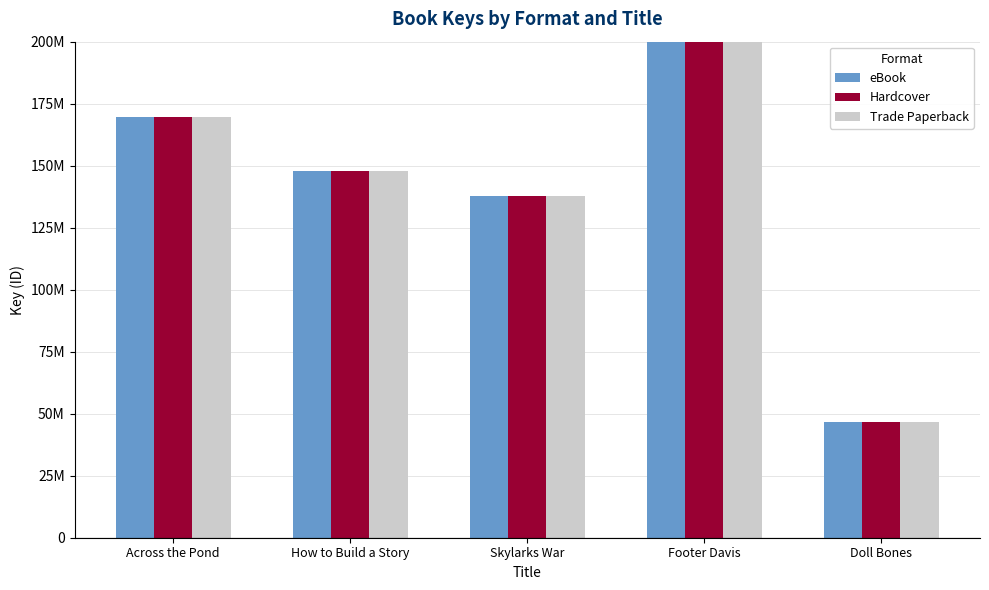

Which category has the lowest value across all series?

Doll Bones